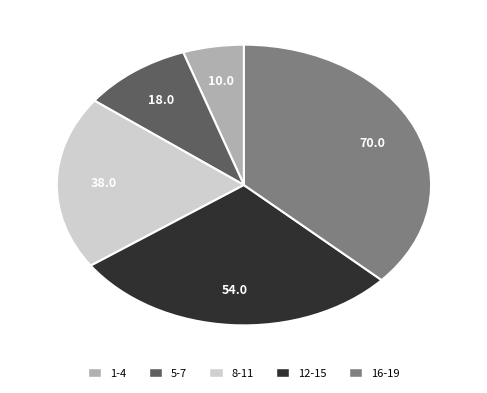

Which category has the smallest portion of the pie?

1-4